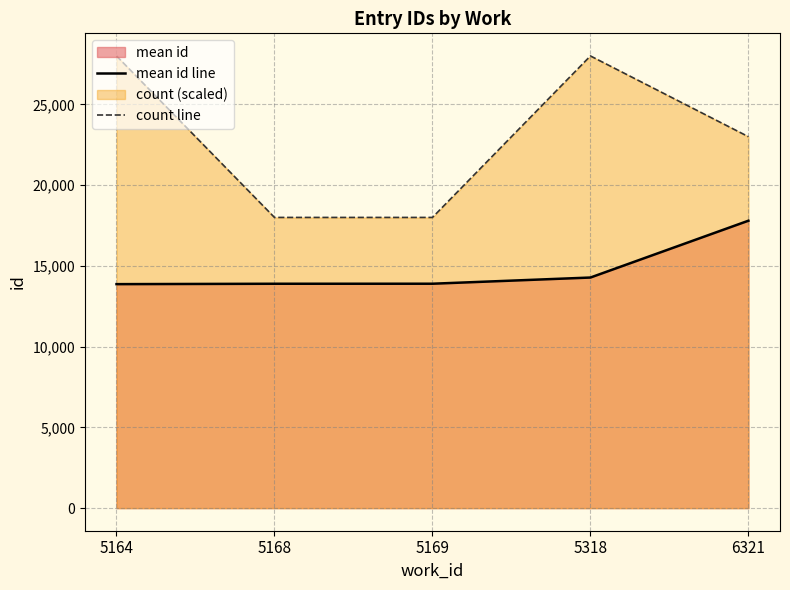

How many values in the count line series are below 23000?

2